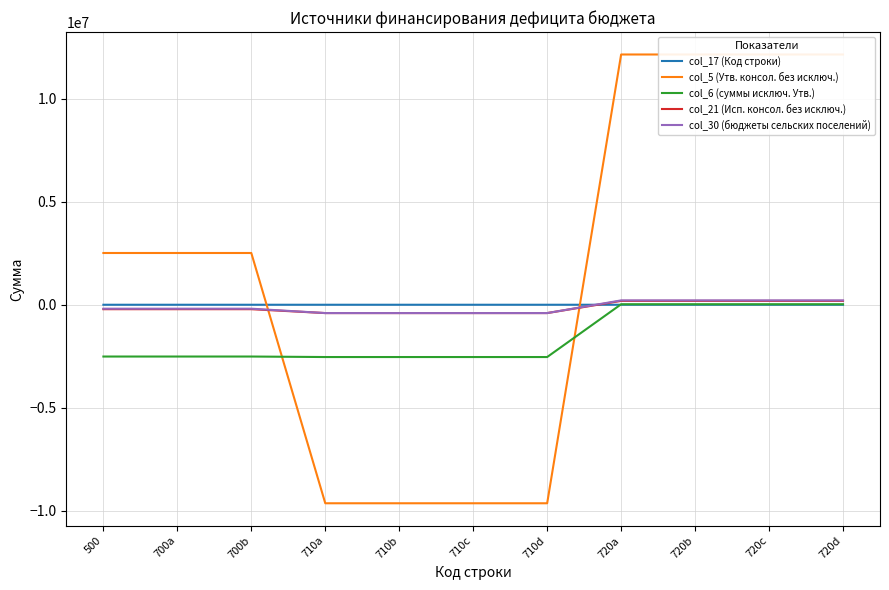

What is the difference between the maximum and minimum values in the col_30 (бюджеты сельских поселений) series?

615114.2